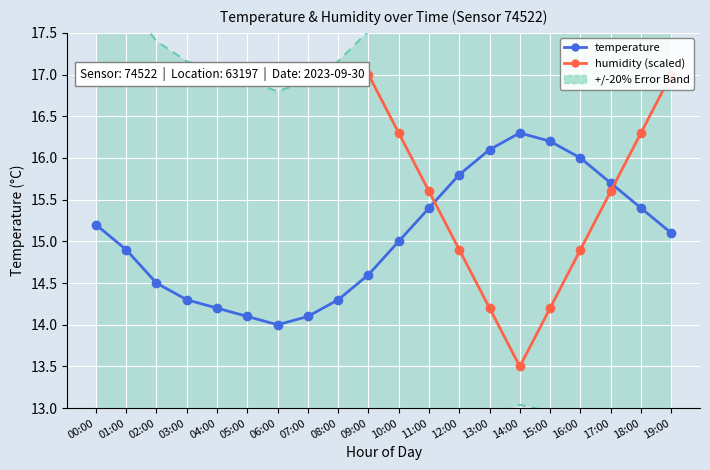

The value of humidity (scaled) at 18:00 is 16.3. True or false?

True